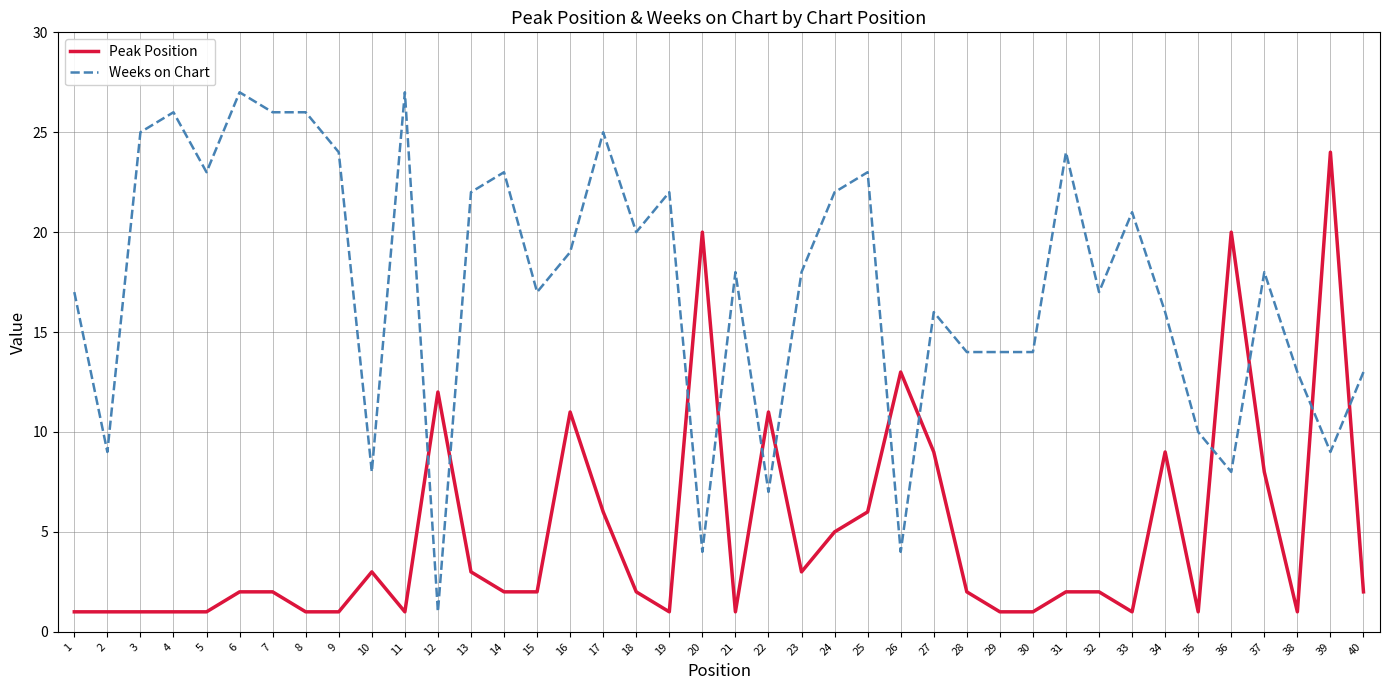

How many lines are shown in the chart?

2